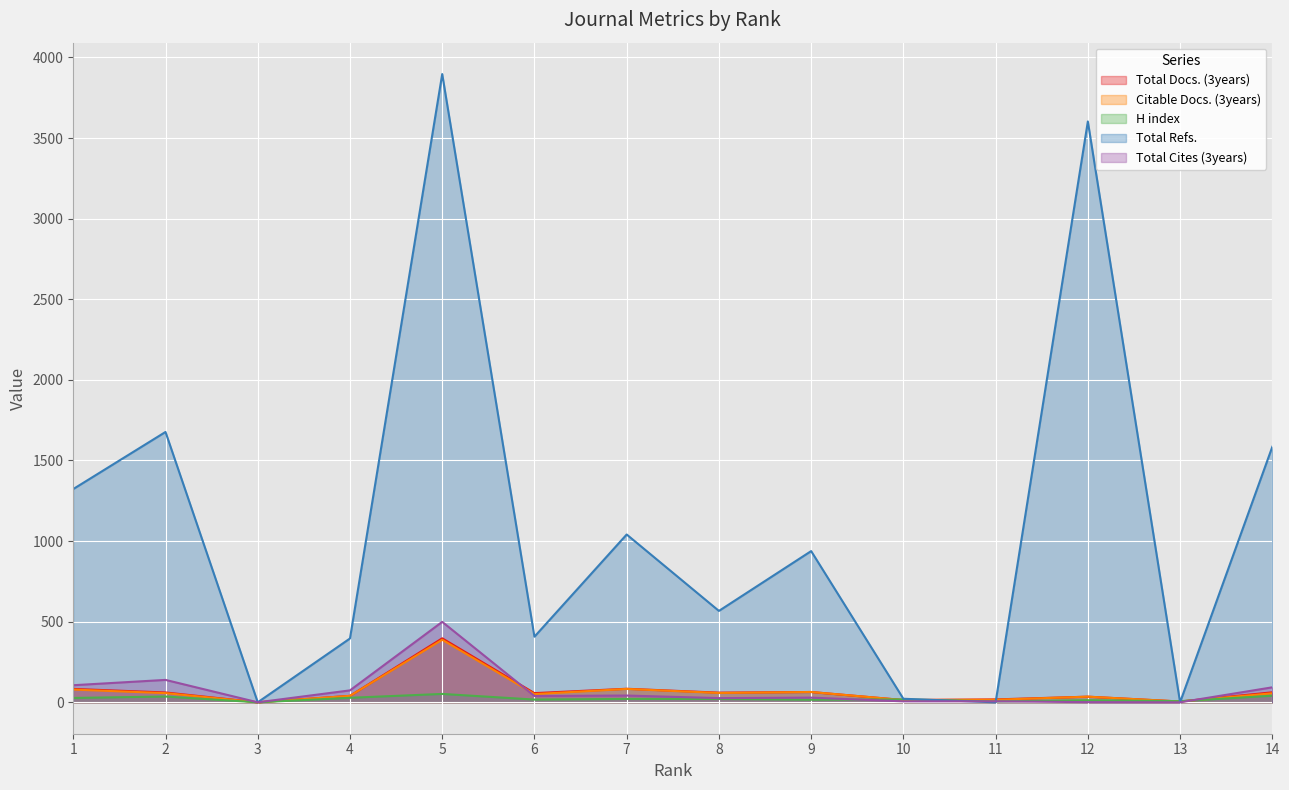

List the series in order of their peak value, highest first.

Total Refs., Total Cites (3years), Total Docs. (3years), Citable Docs. (3years), H index